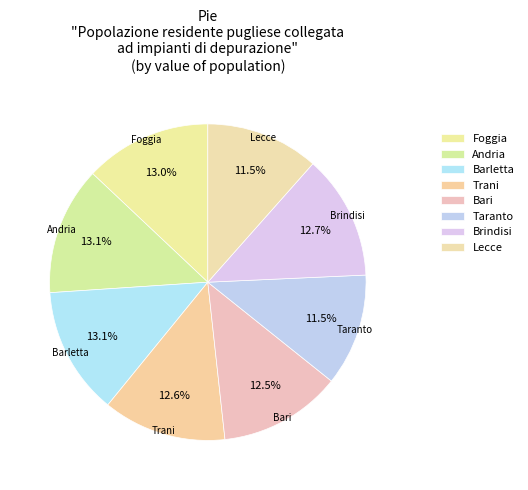

To the nearest percent, what is the difference between the largest and smallest slice percentages?

2%